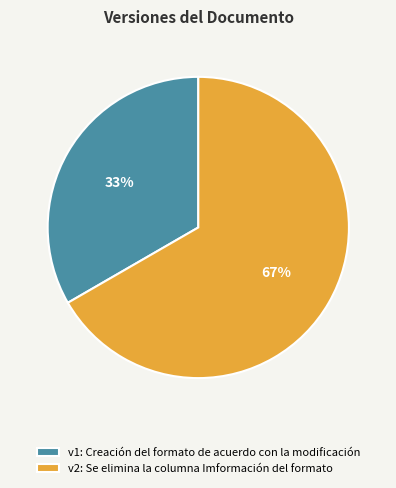

True or false: v2: Se elimina la columna Imformación del formato accounts for 67% of the total.

True